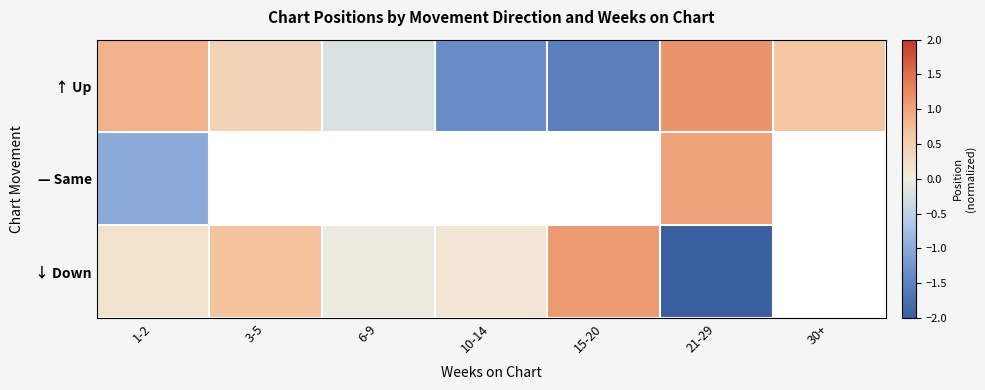

At how many categories does at least one series exceed -2?

7